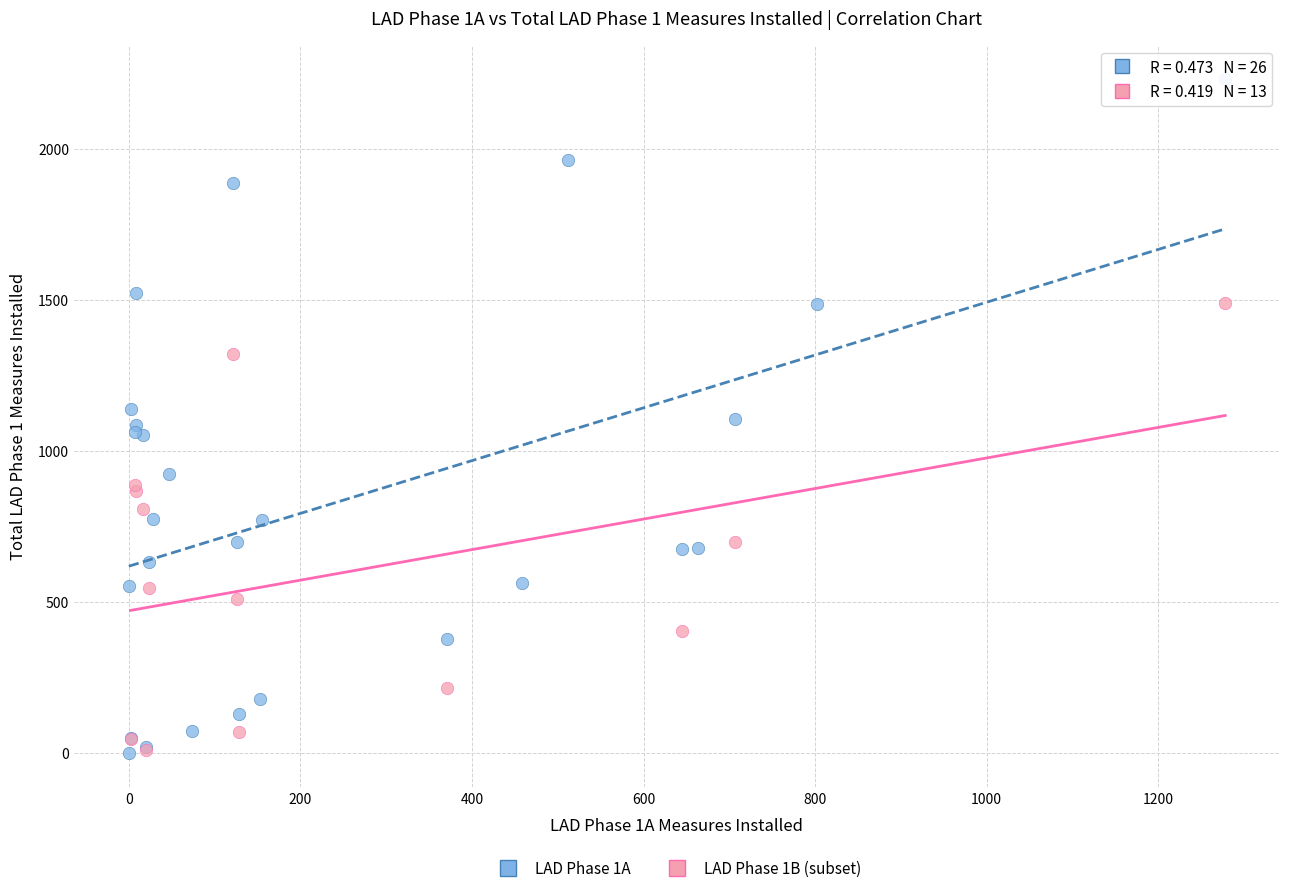

Which series has the largest Y range (max minus min)?

LAD Phase 1A